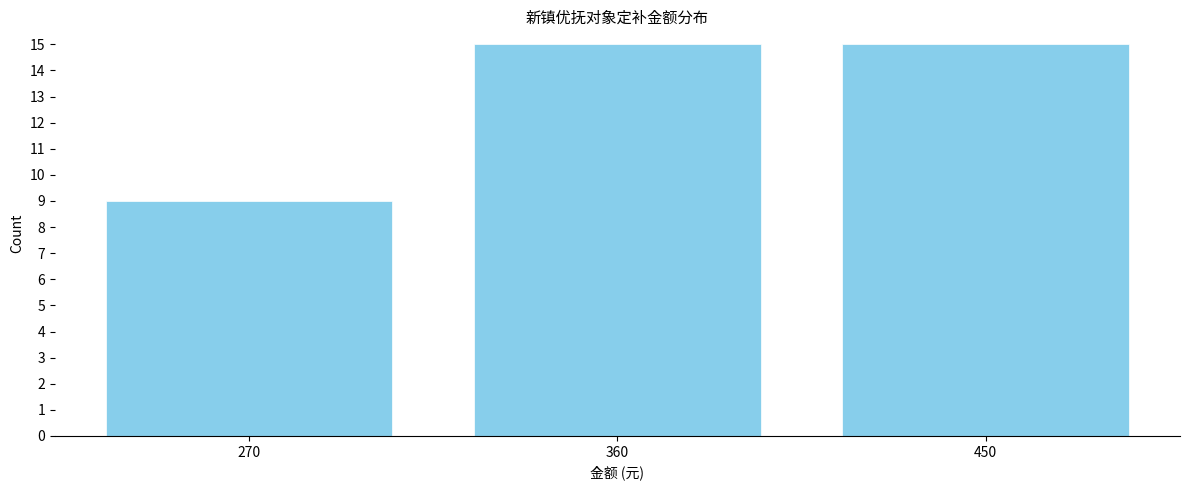

Reading left to right, list all the values displayed in this chart.

9	15	15